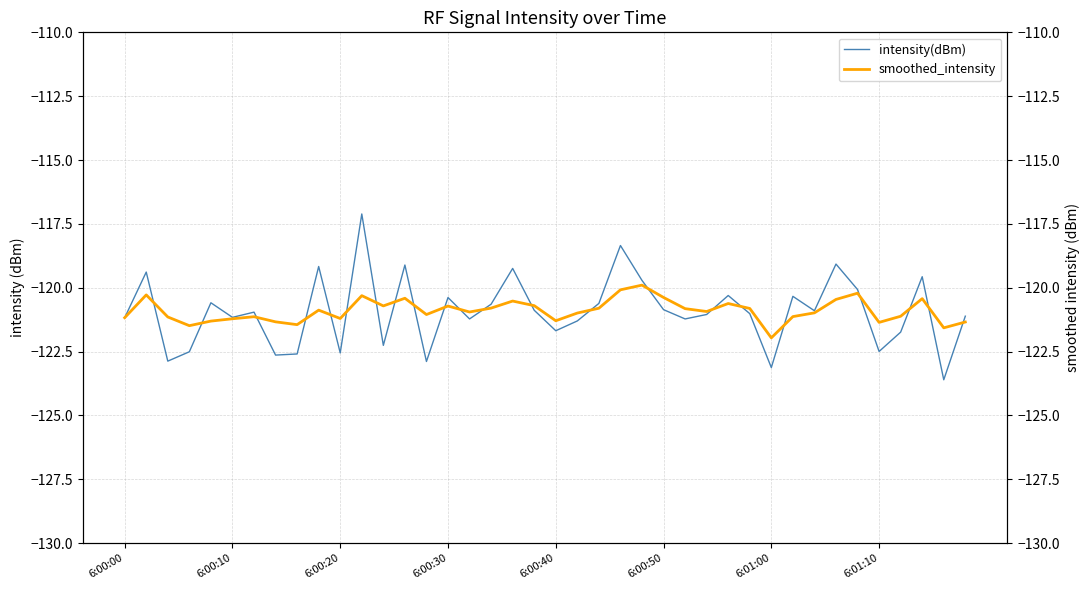

List the series in order of their overall mean, lowest first.

intensity(dBm), smoothed_intensity